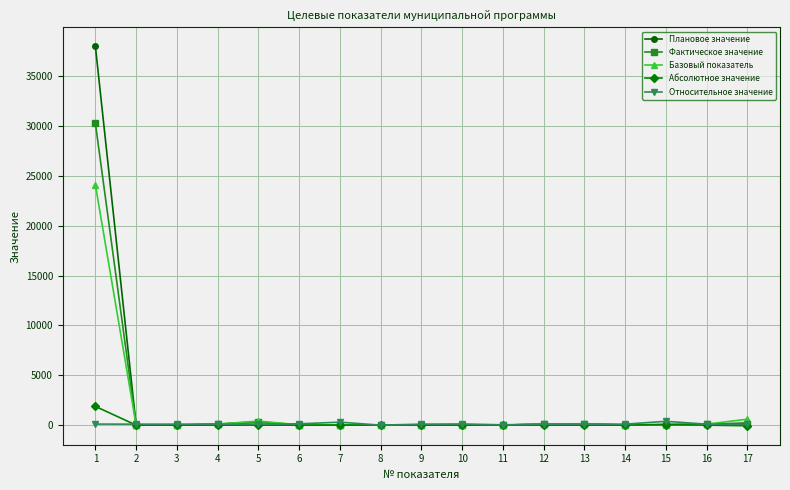

What is the maximum value for Фактическое значение?

30266.0